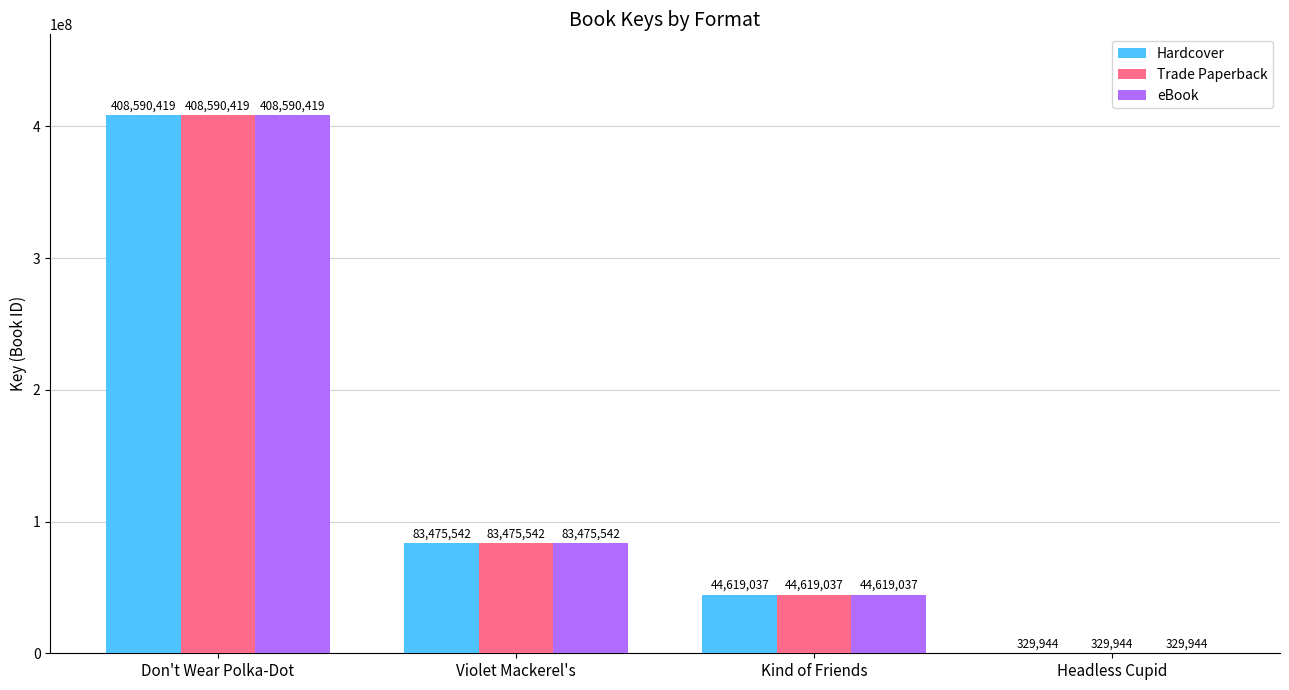

The value of eBook at Headless Cupid is 329944. True or false?

True